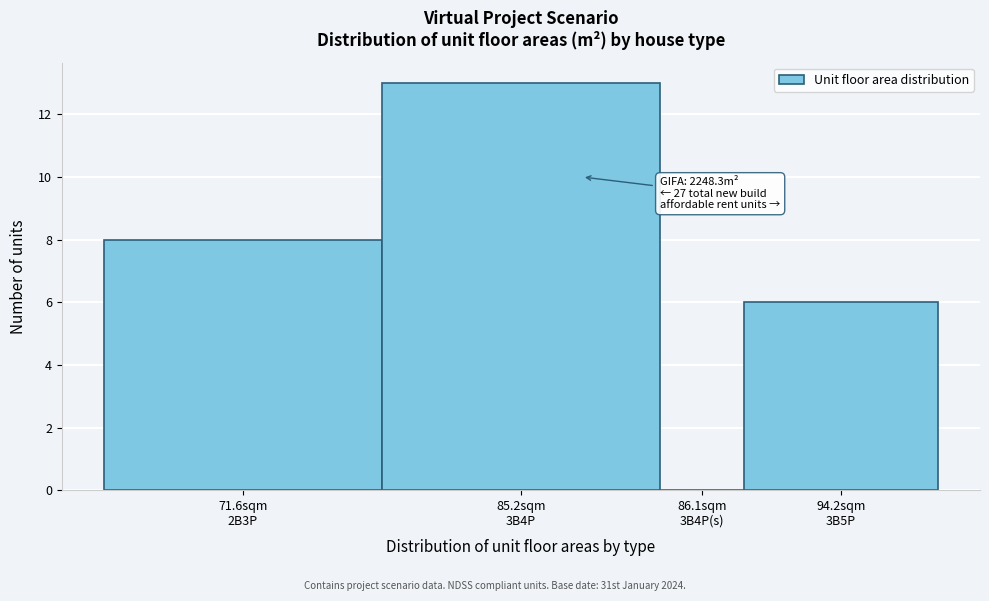

What is the sum of all values?

27